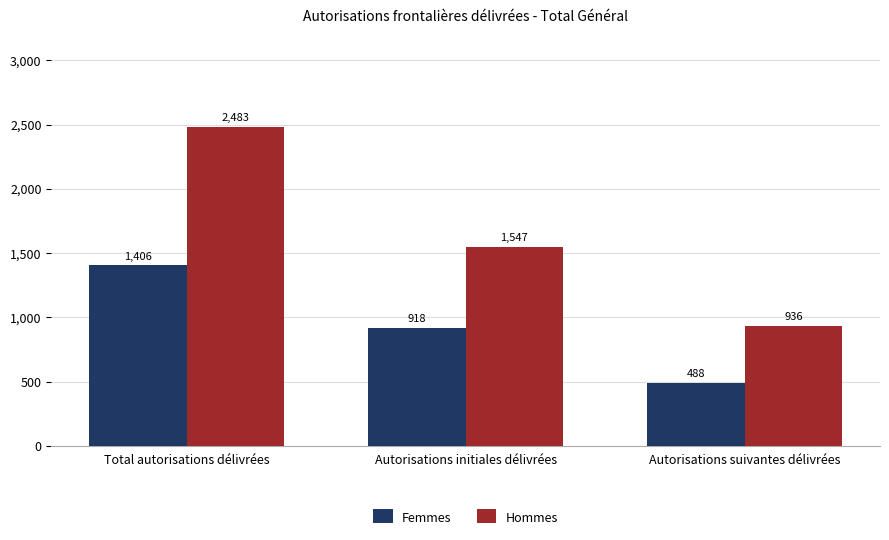

The value of Femmes at Autorisations suivantes délivrées is 752. True or false?

False